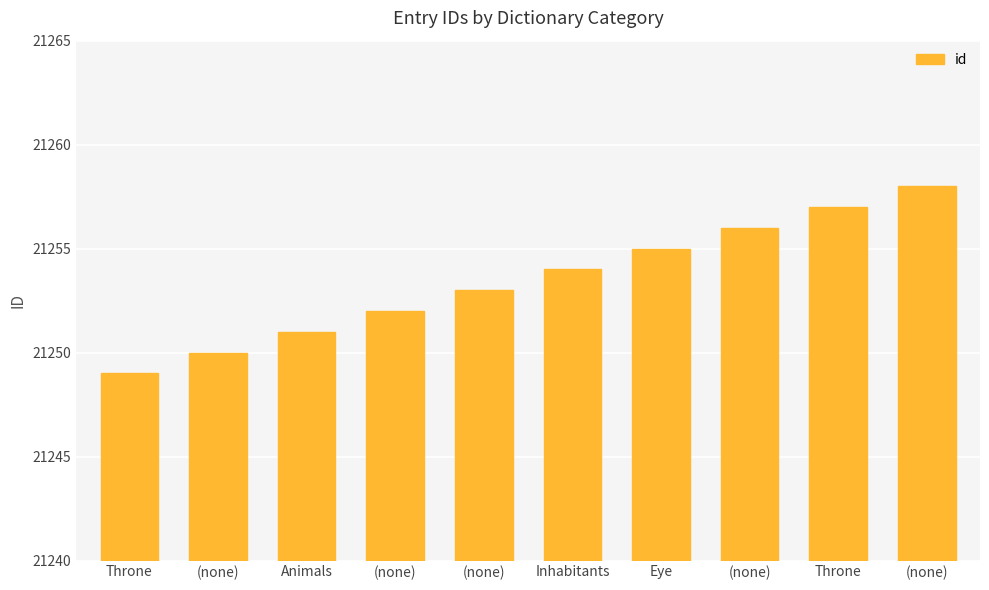

At which category does the chart reach its peak across all series?

(none)